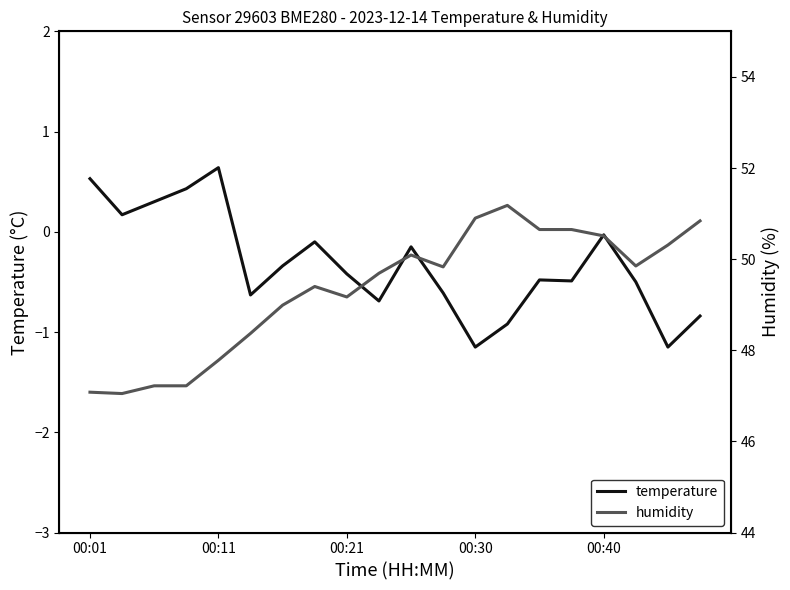

What is the sum of all temperature values?

-6.4